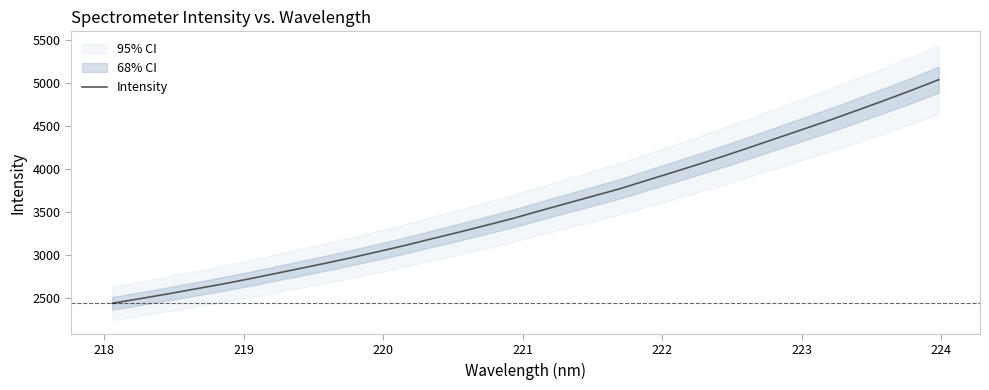

What is the minimum value for Intensity?

2438.7